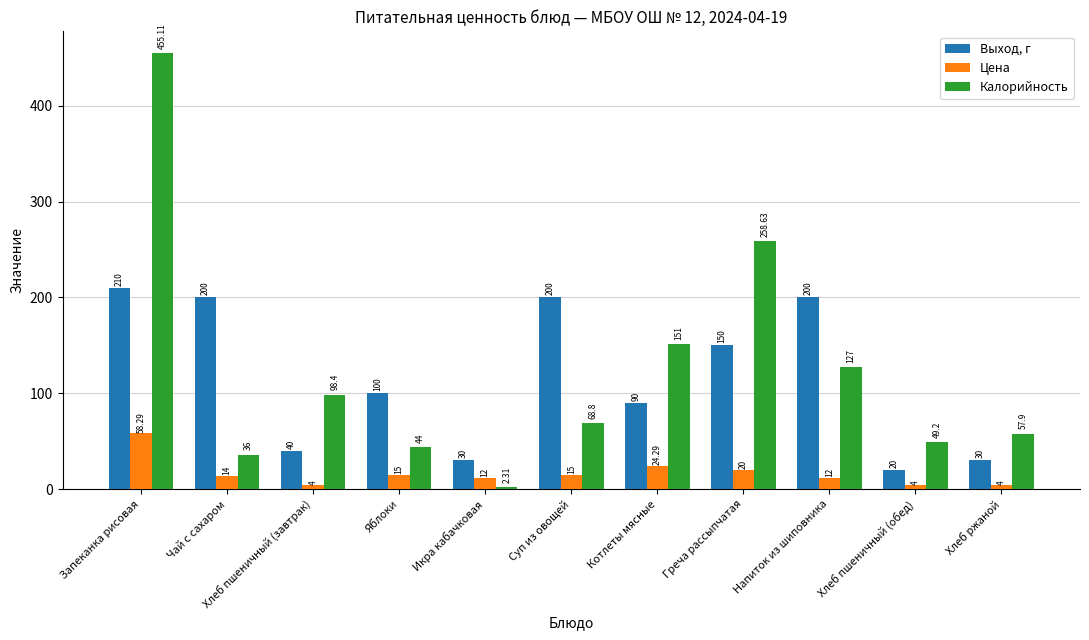

Reading left to right, transcribe all the data shown in this chart.

Выход, г: Запеканка рисовая=210.0	Чай с сахаром=200.0	Хлеб пшеничный (завтрак)=40.0	Яблоки=100.0	Икра кабачковая=30.0	Суп из овощей=200.0	Котлеты мясные=90.0	Греча рассыпчатая=150.0	Напиток из шиповника=200.0	Хлеб пшеничный (обед)=20.0	Хлеб ржаной=30.0
Цена: Запеканка рисовая=58.3	Чай с сахаром=14.0	Хлеб пшеничный (завтрак)=4.0	Яблоки=15.0	Икра кабачковая=12.0	Суп из овощей=15.0	Котлеты мясные=24.3	Греча рассыпчатая=20.0	Напиток из шиповника=12.0	Хлеб пшеничный (обед)=4.0	Хлеб ржаной=4.0
Калорийность: Запеканка рисовая=455.1	Чай с сахаром=36.0	Хлеб пшеничный (завтрак)=98.4	Яблоки=44.0	Икра кабачковая=2.3	Суп из овощей=68.8	Котлеты мясные=151.0	Греча рассыпчатая=258.6	Напиток из шиповника=127.0	Хлеб пшеничный (обед)=49.2	Хлеб ржаной=57.9